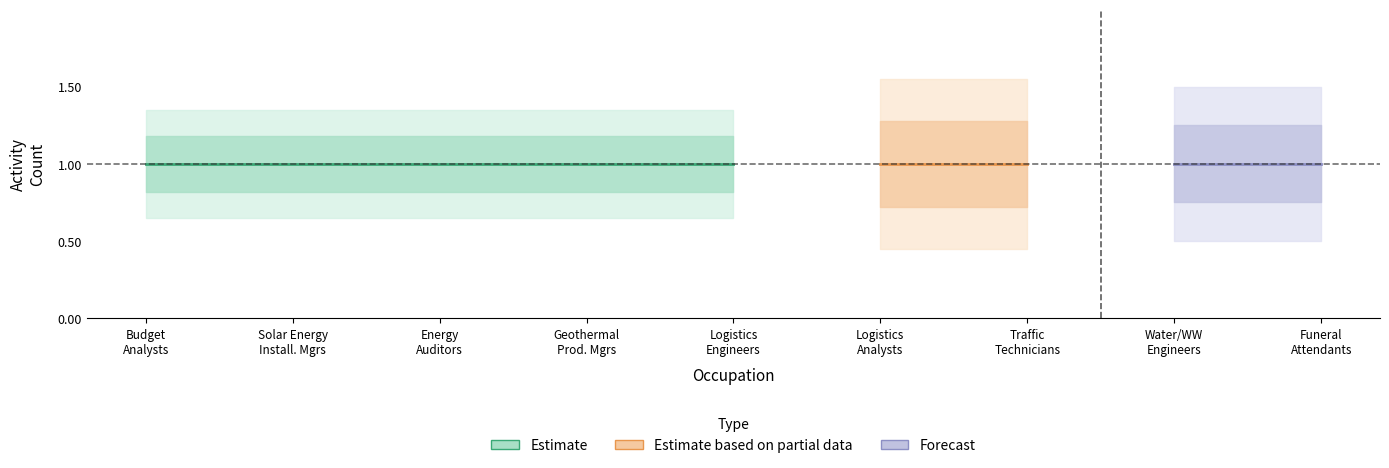

What is the label of the 8th point from the left?

Water/Wastewater Engineers